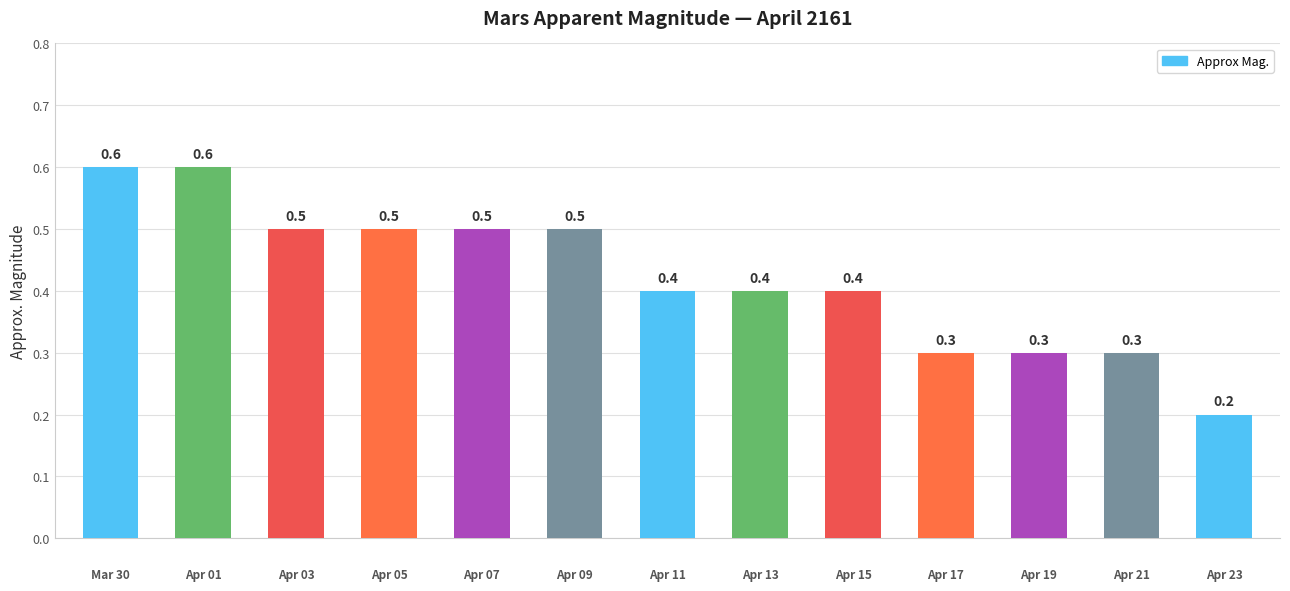

What is the value of the 10th bar from the left?

0.3